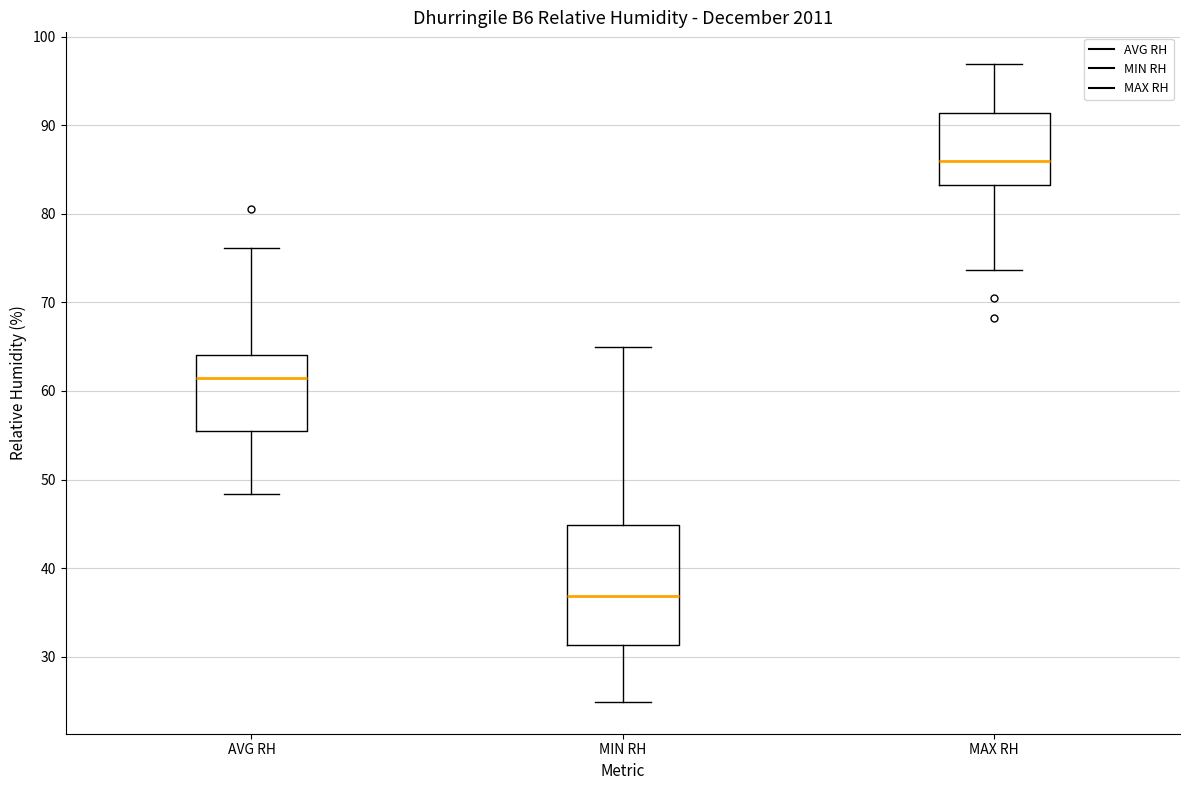

Which box's median line is the lowest?

MIN RH